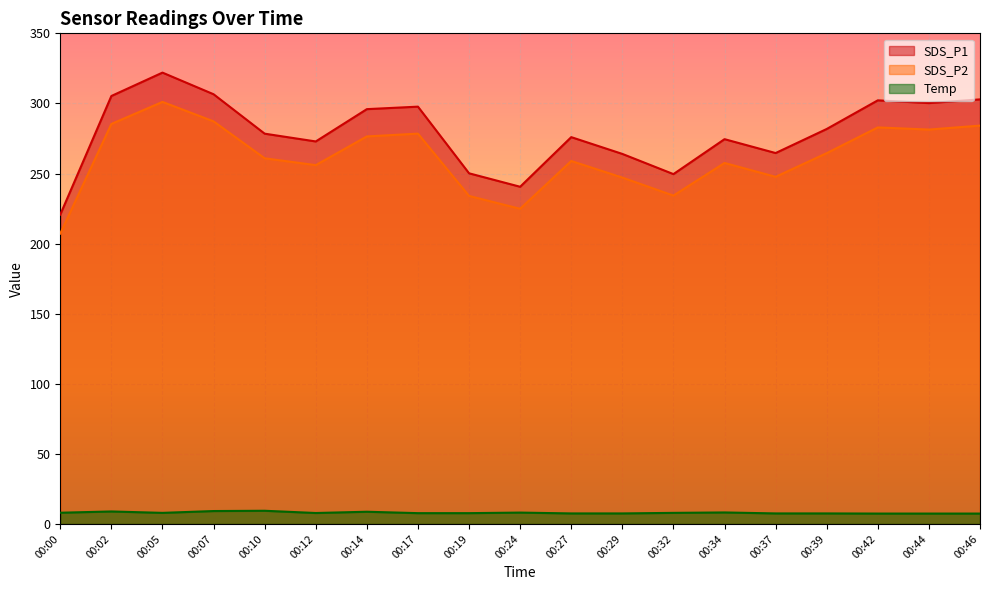

At which category does SDS_P1 reach its first local valley?

00:12